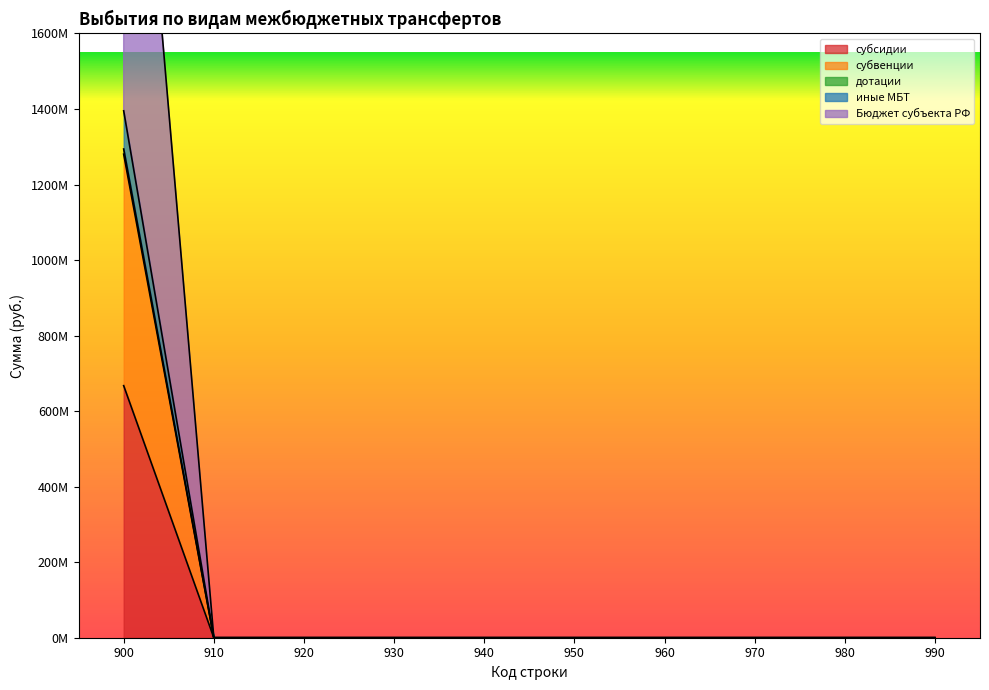

At which category is the sum across all series the highest?

900